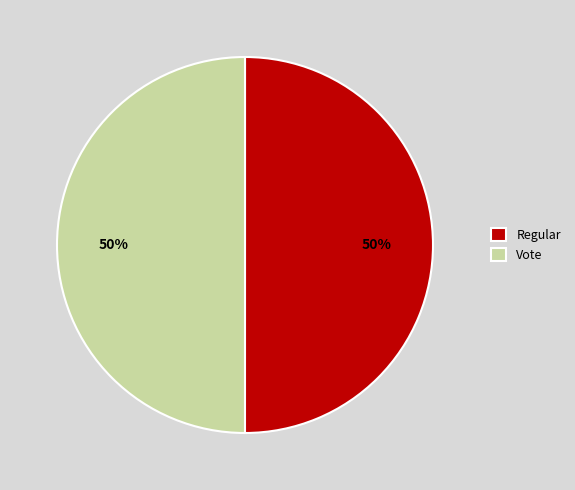

To the nearest percent, what is the average slice percentage?

50%